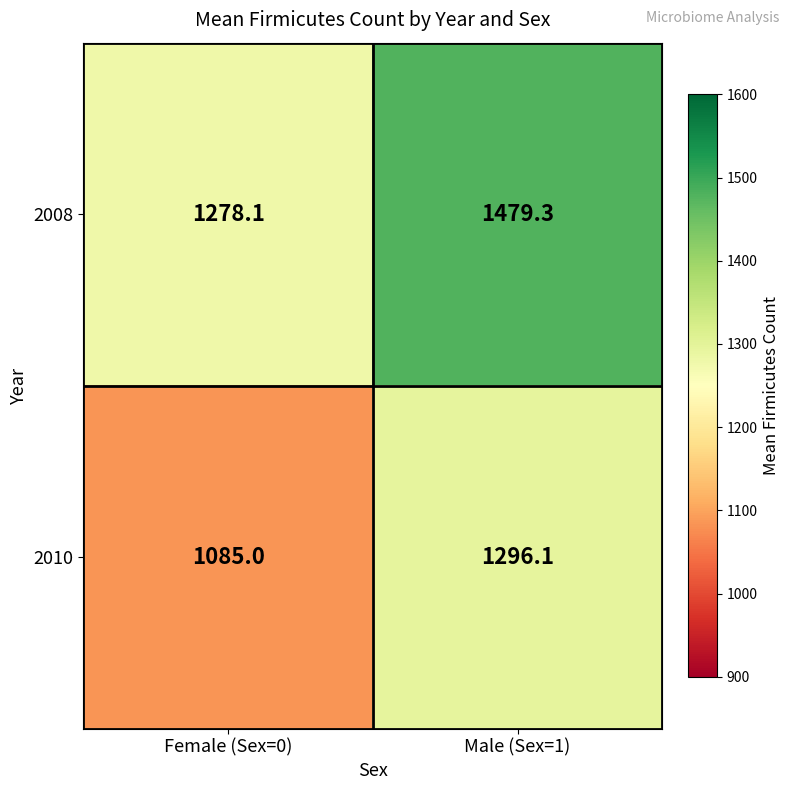

What is the total value across all series at Male (Sex=1)?

2775.4